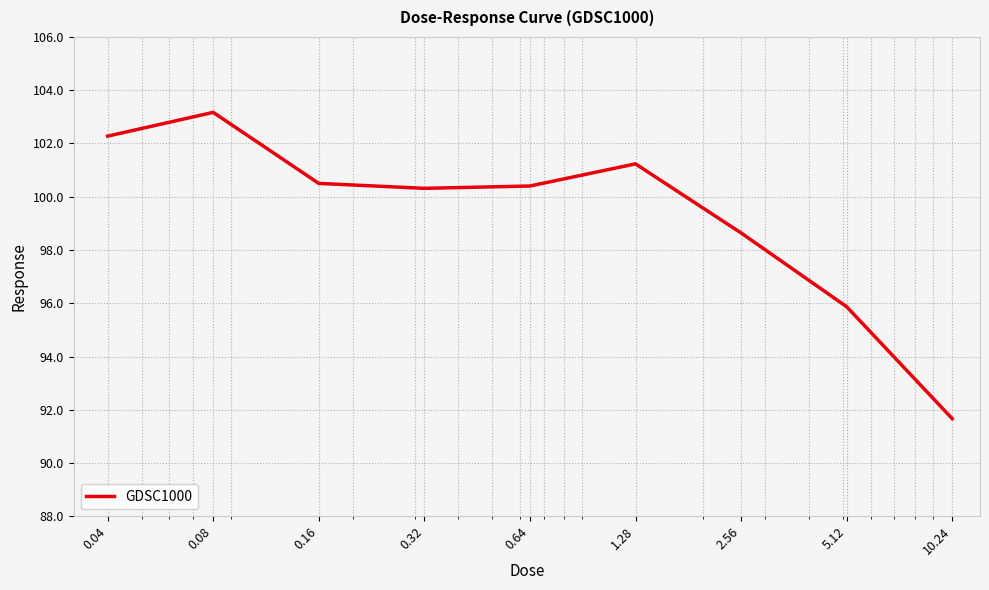

What is the greatest value displayed?

103.2